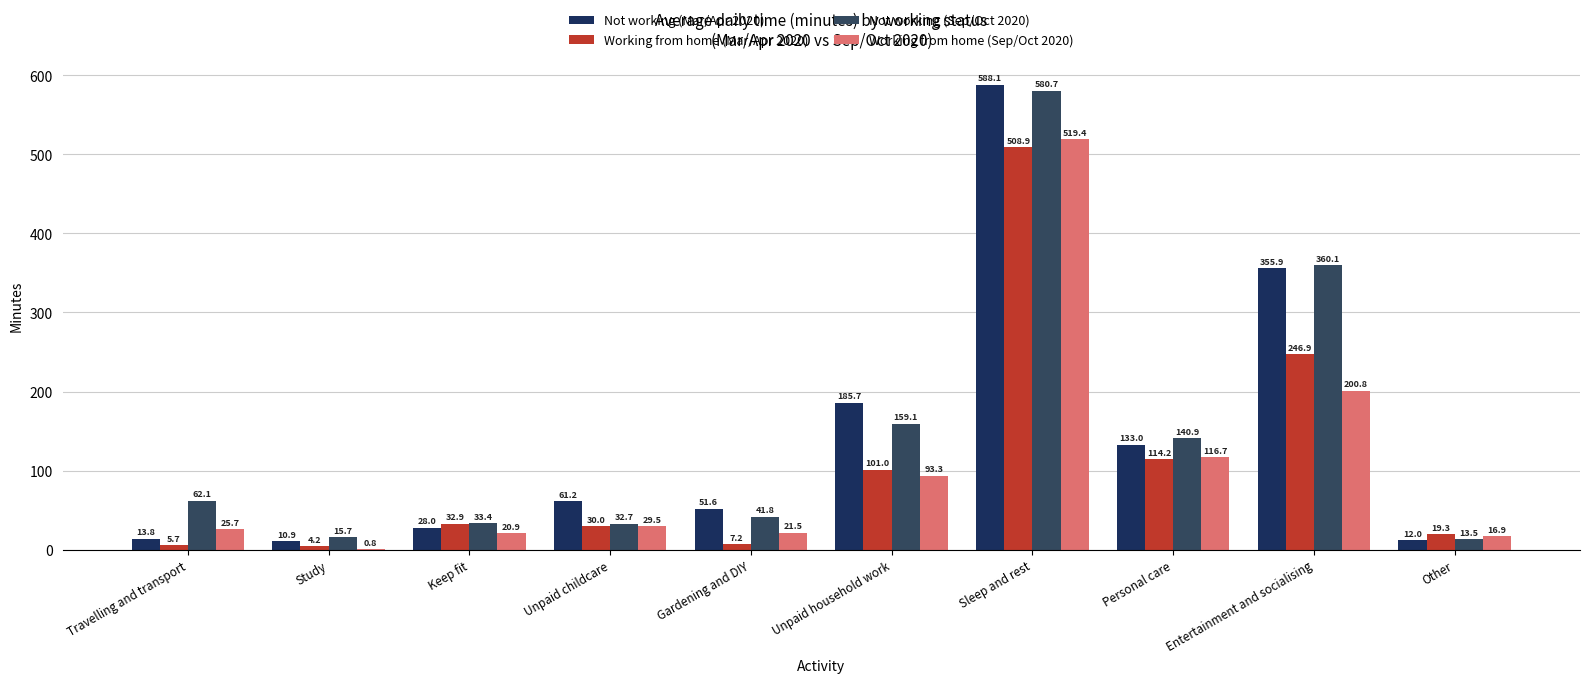

Between Unpaid childcare and Keep fit, which is larger?

Unpaid childcare